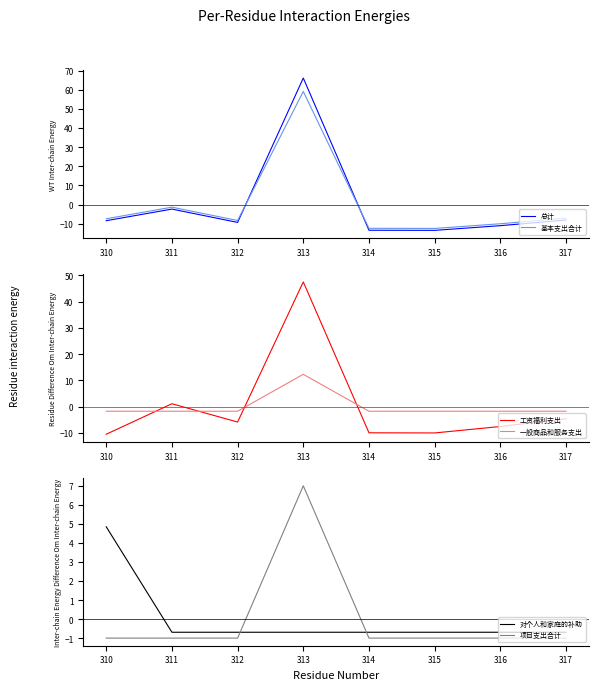

At 310, list the series in order from largest to smallest.

对个人和家庭的补助, 项目支出合计, 一般商品和服务支出, 基本支出合计, 总计, 工资福利支出